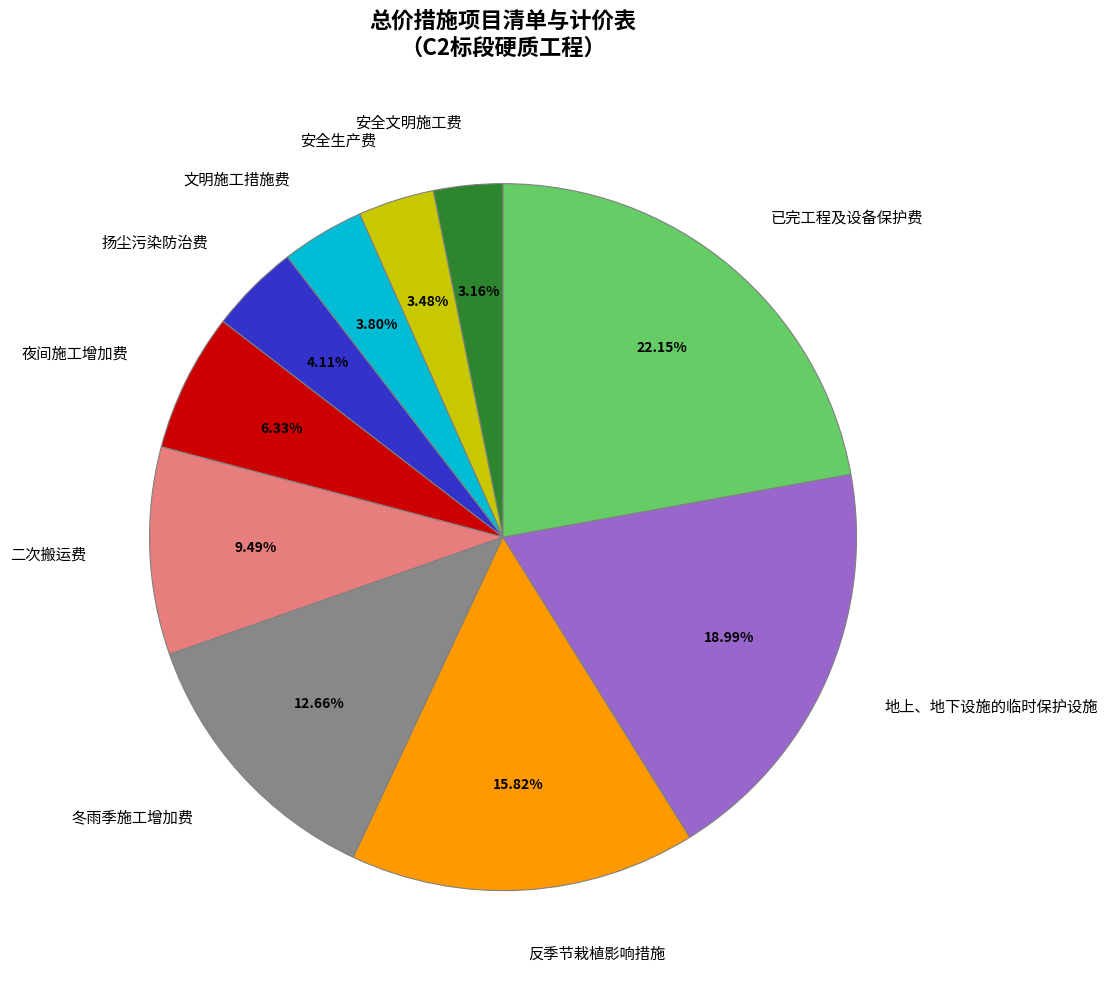

Which category has the biggest portion of the pie?

已完工程及设备保护费